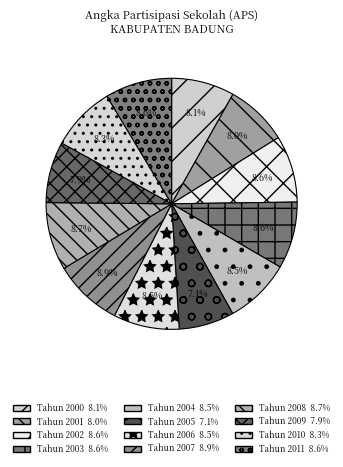

What is the ratio of the value at Tahun 2010 to the value at Tahun 2004?

1.0